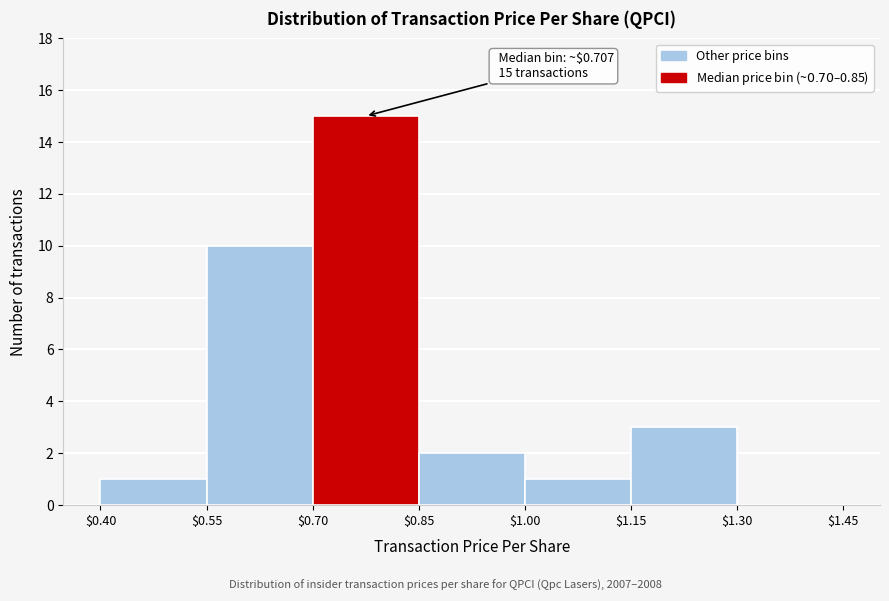

Which range on the x-axis has the tallest bar?

$0.70 to $0.85